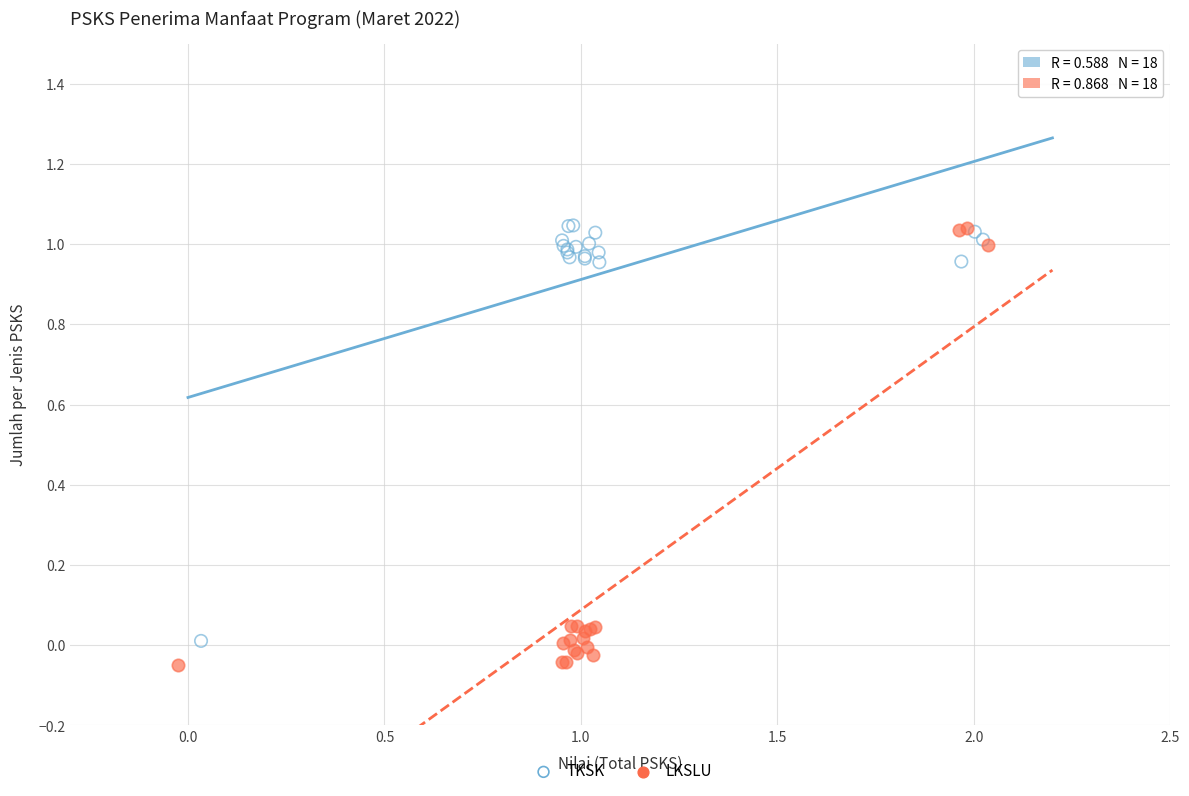

What are all the series names shown in the legend?

TKSK, LKSLU